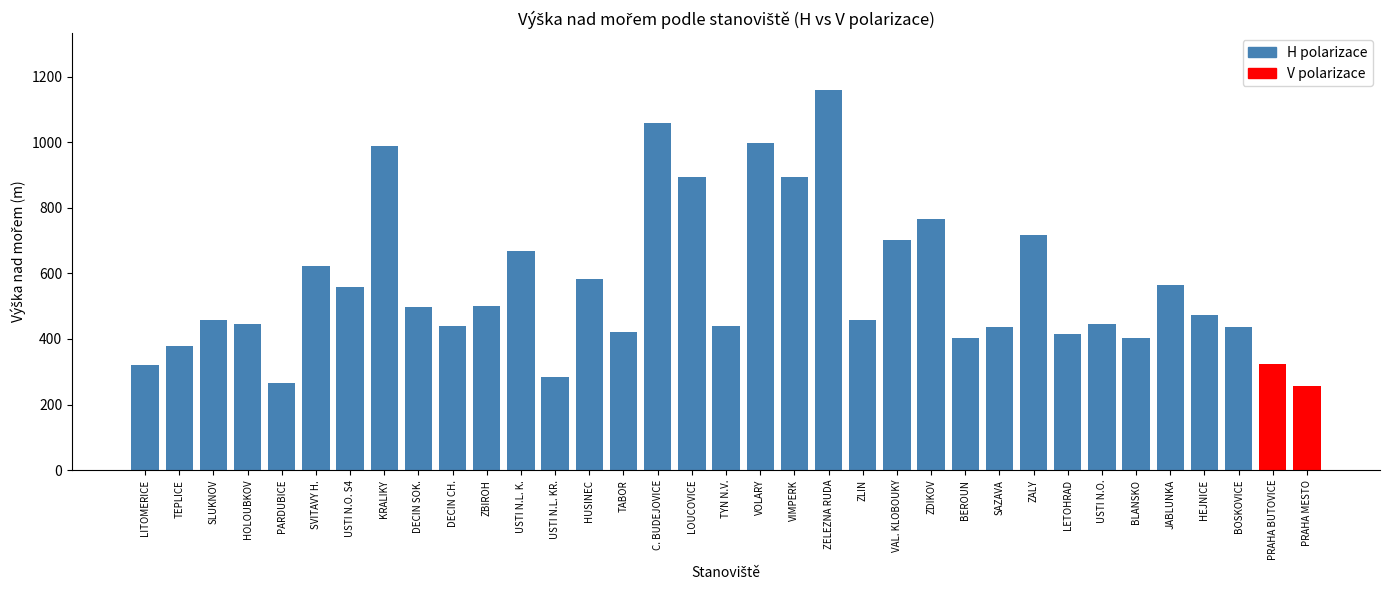

True or false: the data shows 691 at ZBIROH.

False